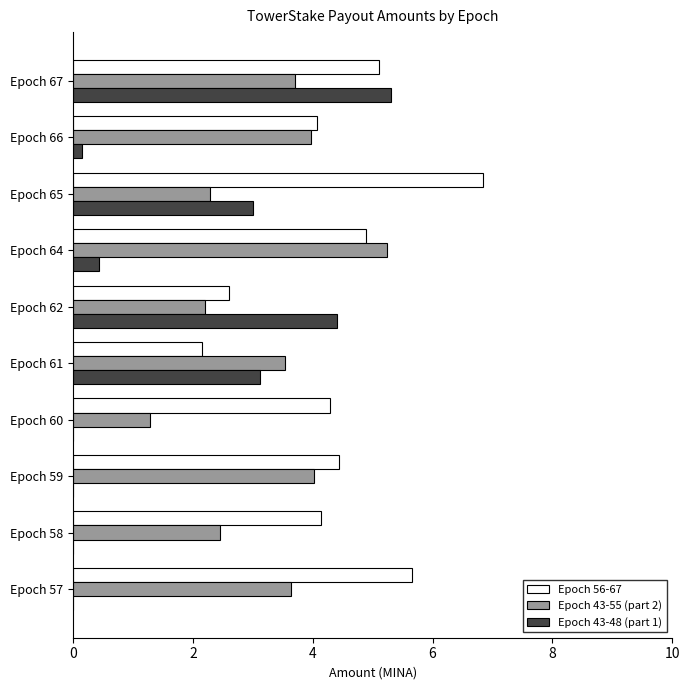

What is the sum of the Epoch 43-48 (part 1) values at Epoch 58 and Epoch 65?

3.0